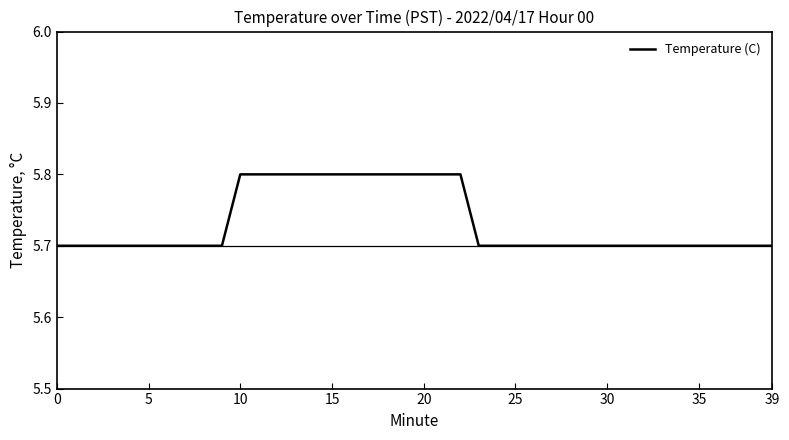

What is the maximum value shown in the chart?

5.8